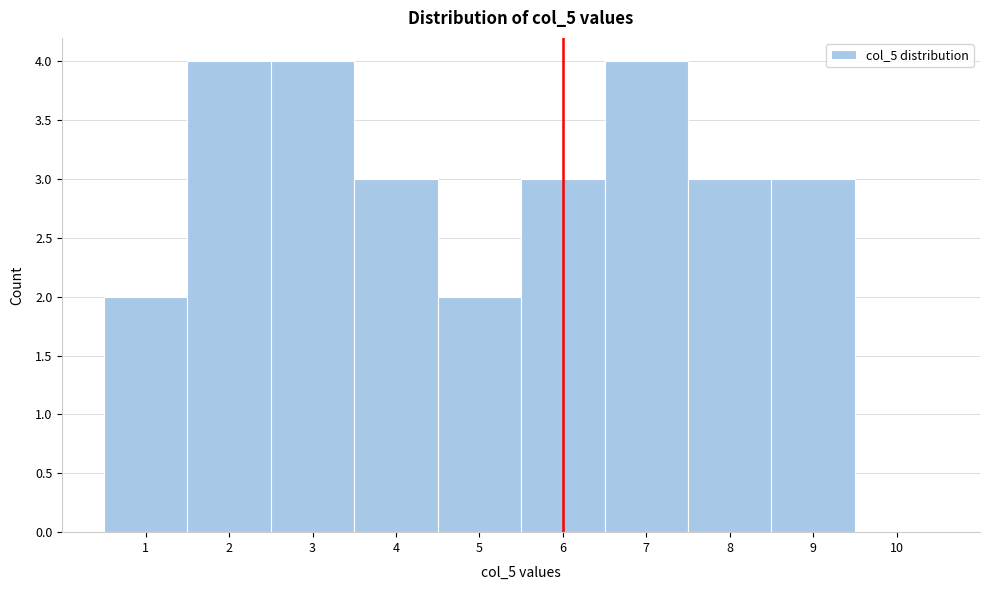

Reading left to right, transcribe this chart: for each bar, give the range it covers on the x-axis and its height. The values are not printed on the chart, so give them approximately, as read against the axis.

0.5 to 1.5: 2
1.5 to 2.5: 4
2.5 to 3.5: 4
3.5 to 4.5: 3
4.5 to 5.5: 2
5.5 to 6.5: 3
6.5 to 7.5: 4
7.5 to 8.5: 3
8.5 to 9.5: 3
9.5 to 10.5: 0